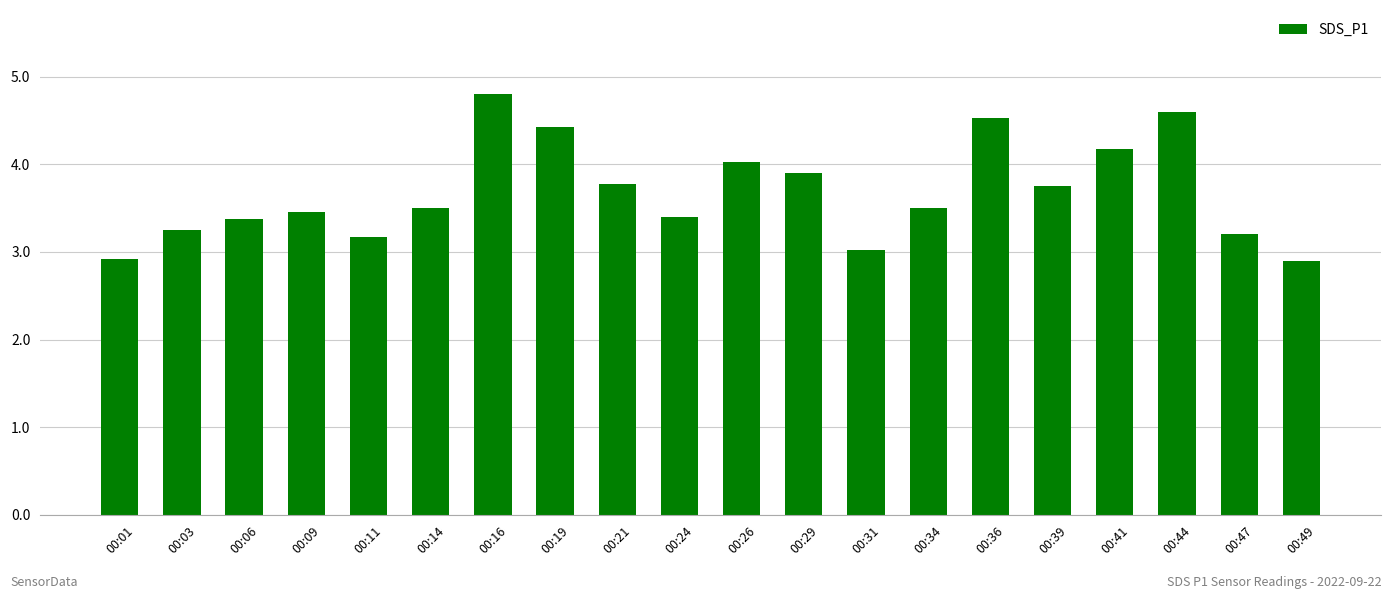

Is it true that the value at 00:03 is 3.2?

True